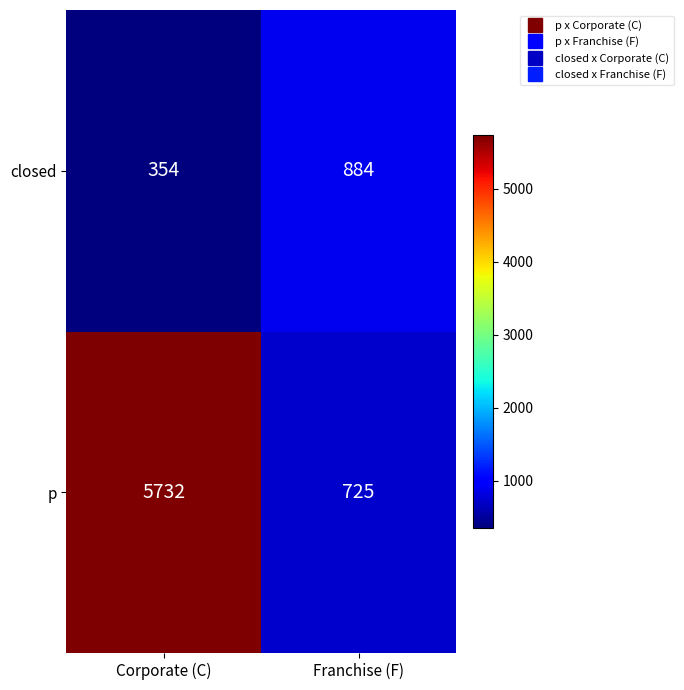

What is the approximate value of closed at Corporate (C)?

354